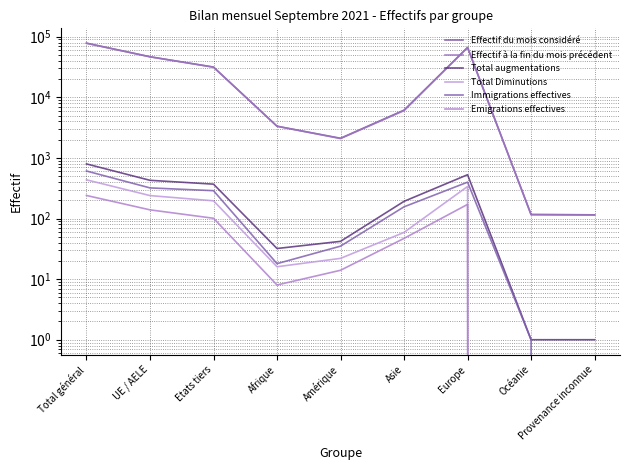

True or false: Effectif du mois considéré and Total Diminutions intersect in this chart.

False